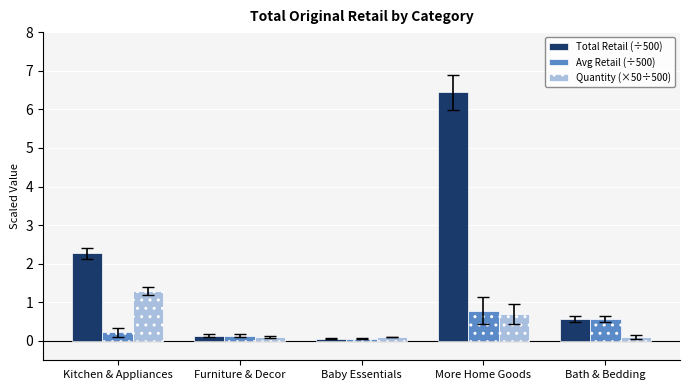

Which series has the largest total across all categories?

Total Retail (÷500)